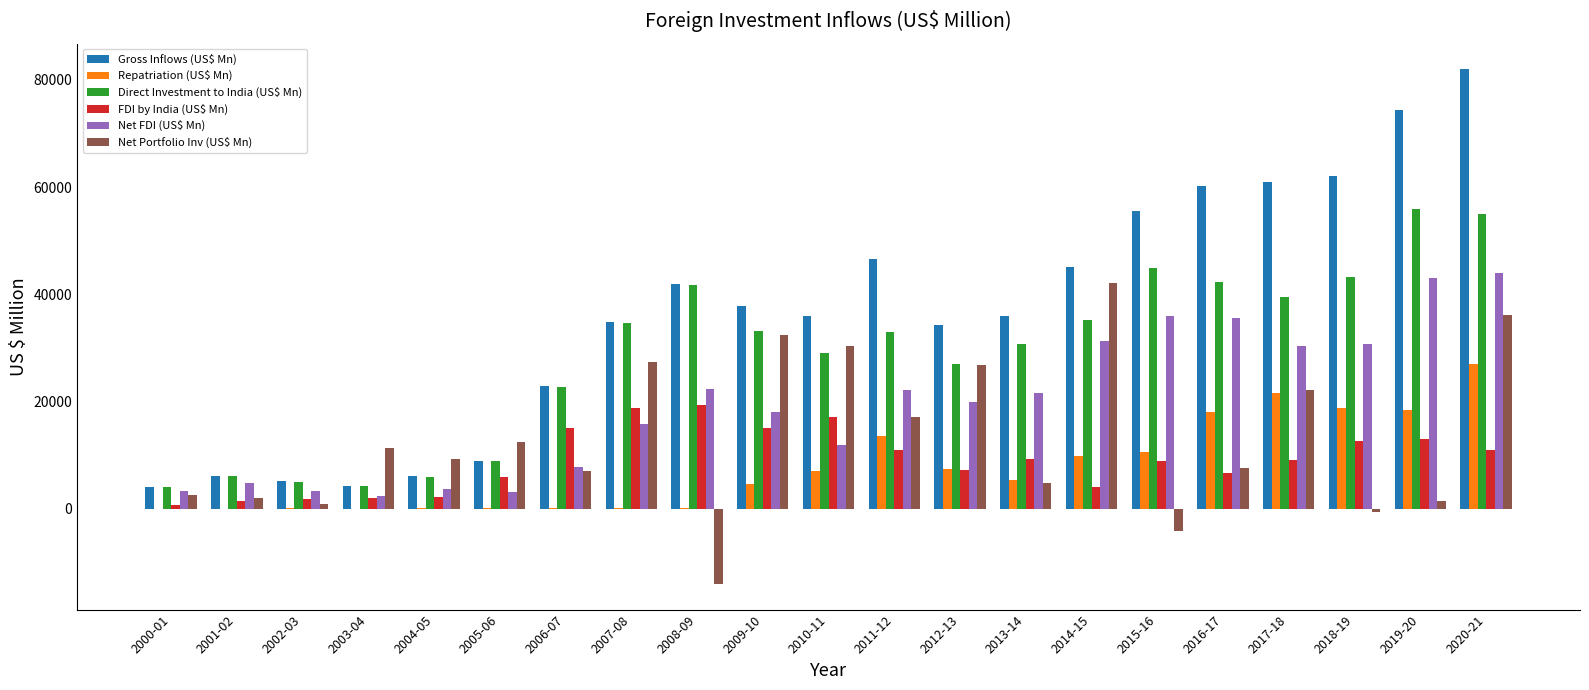

What is the average value of the Gross Inflows (US$ Mn) series?

36434